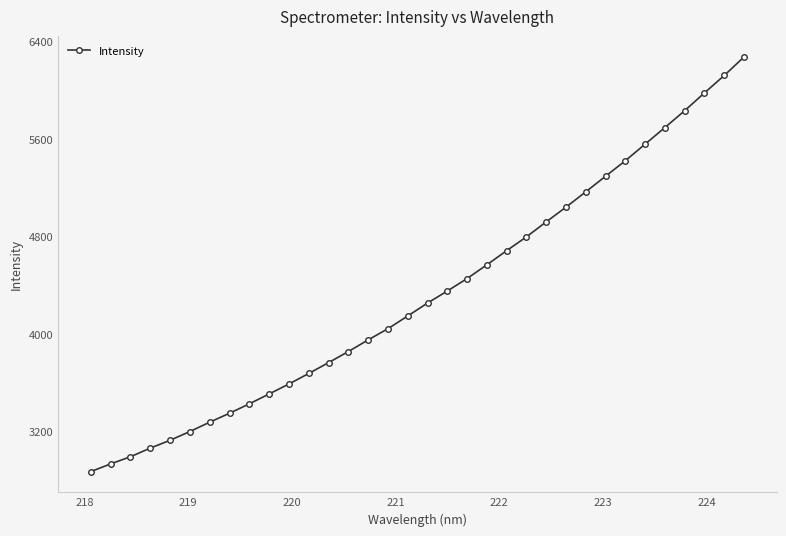

What is the value of the 31st point from the left?

5833.6